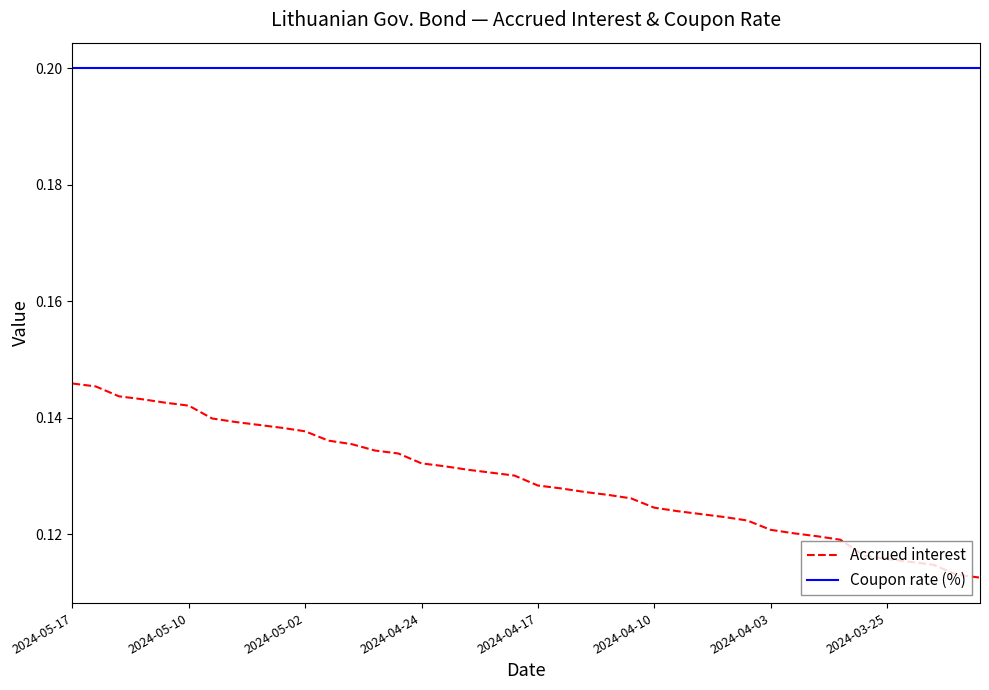

Which series has the largest range (max minus min)?

Accrued interest